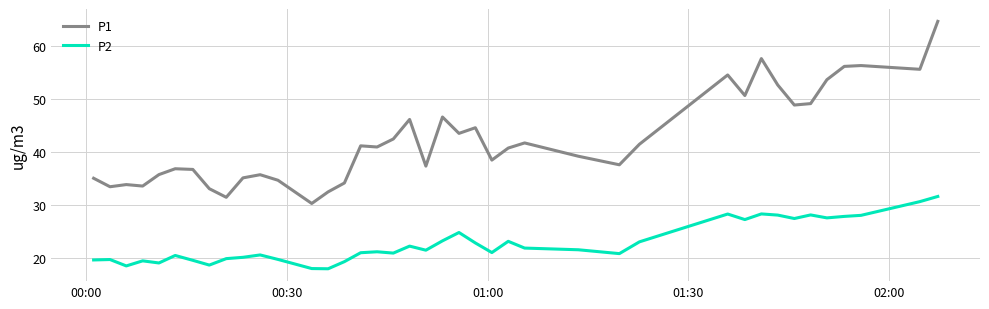

What are all the series names shown in the legend?

P1, P2